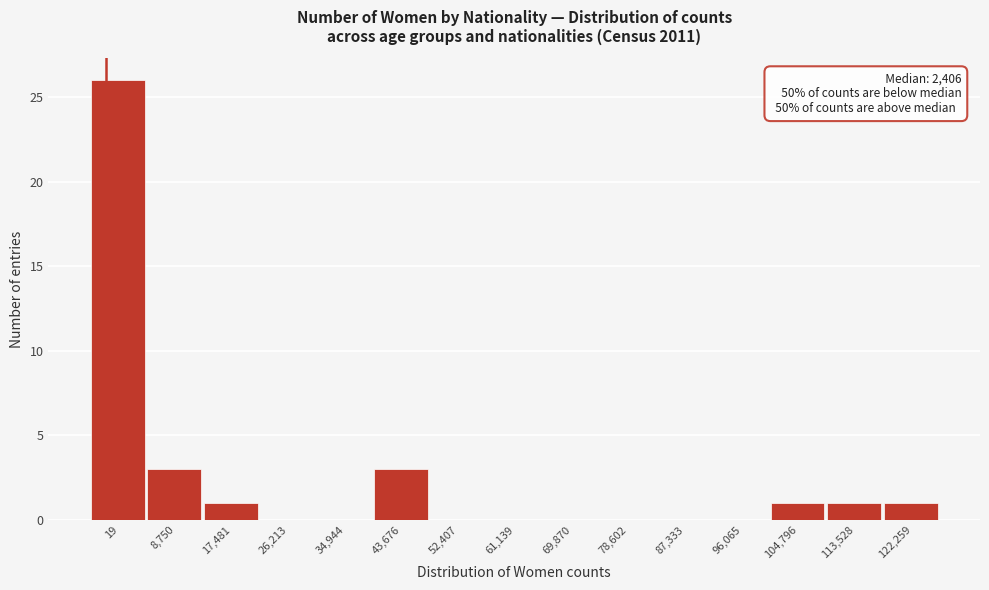

Reading right to left, transcribe all the data shown in this chart.

122,259=1	113,528=1	104,796=1	96,065=0	87,333=0	78,602=0	69,870=0	61,139=0	52,407=0	43,676=3	34,944=0	26,213=0	17,481=1	8,750=3	19=26